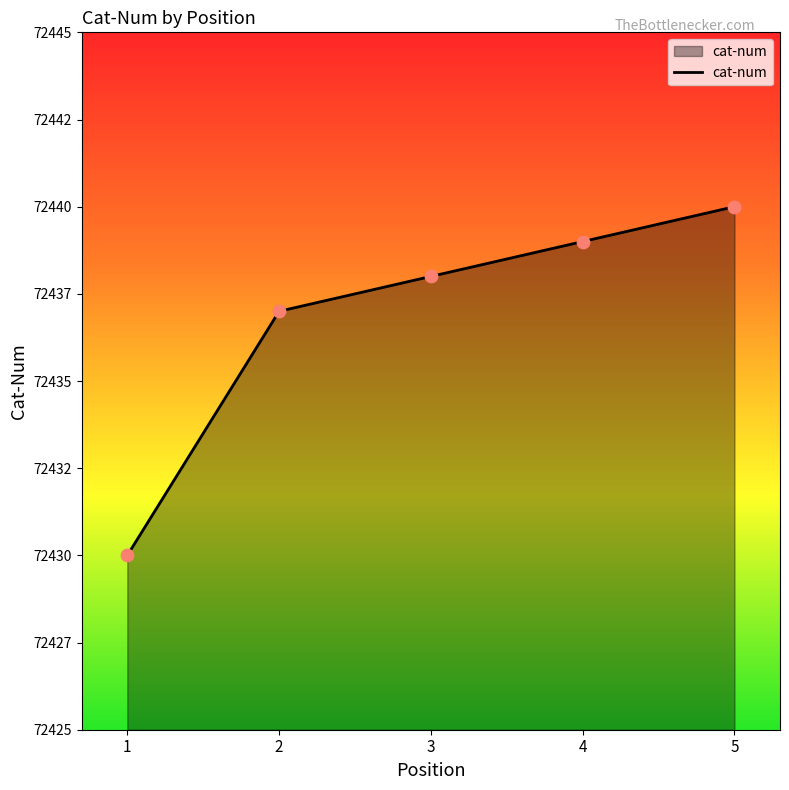

Approximately how many times larger is the value at 2 compared to 5?

1.0